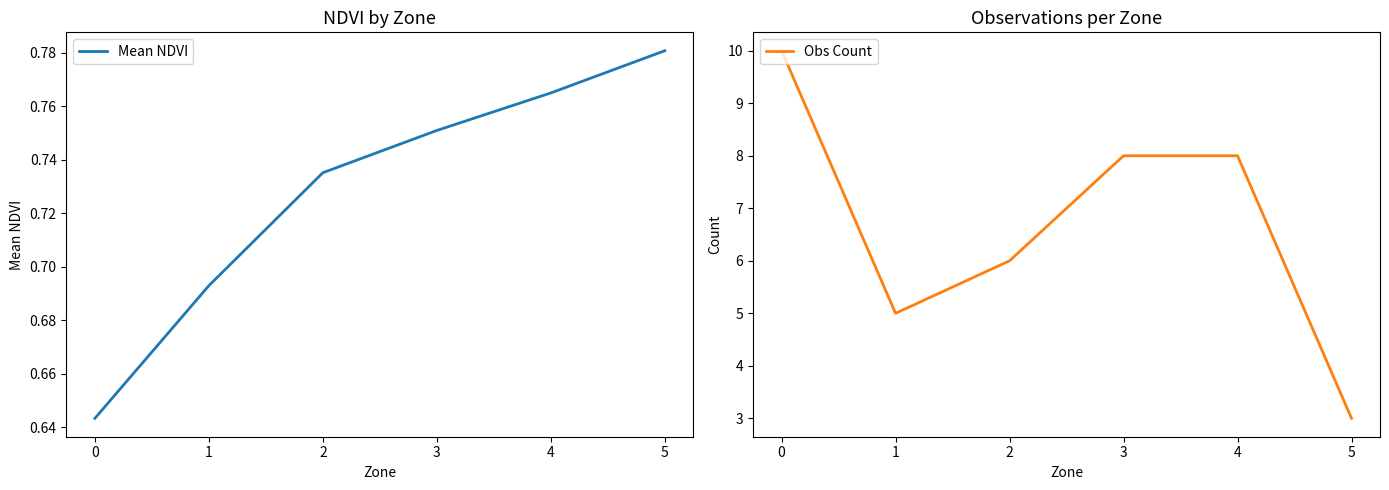

Count the Mean NDVI values in the range 0 to 1.

6